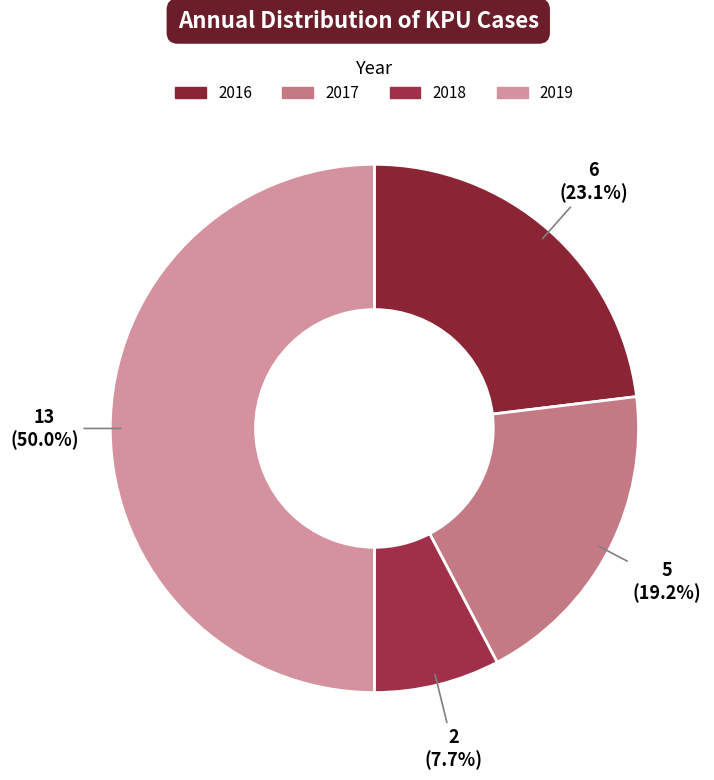

How many segments does this pie chart have?

4